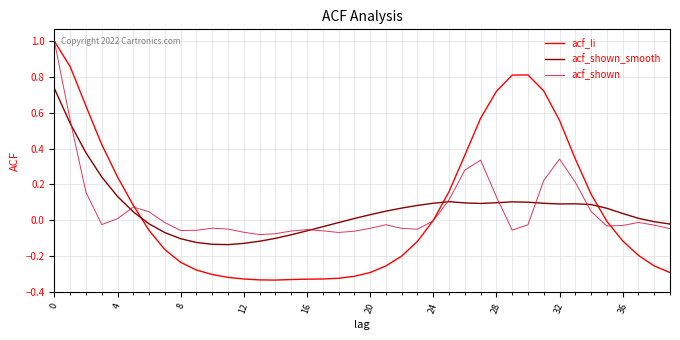

Which series has the widest spread of values?

acf_li